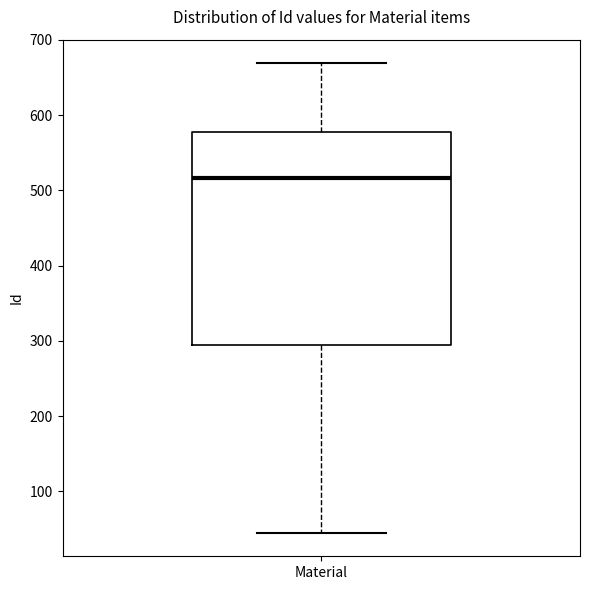

Transcribe this box plot: give where the median line is, the range the box spans, and where the two whiskers end, as read against the y-axis. The values are not printed on the chart, so give them approximately, as read against the axis.

median 520, box 300 to 580, whiskers 50 to 670